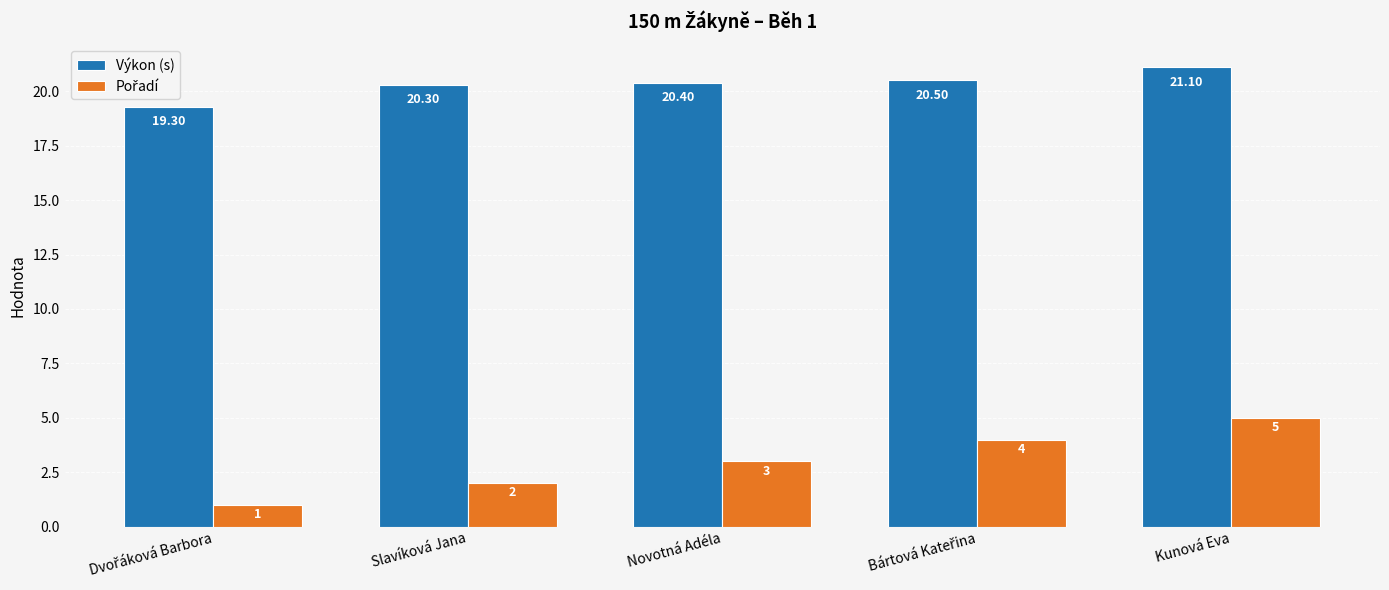

What is the difference between the maximum and minimum values in the Výkon (s) series?

1.8